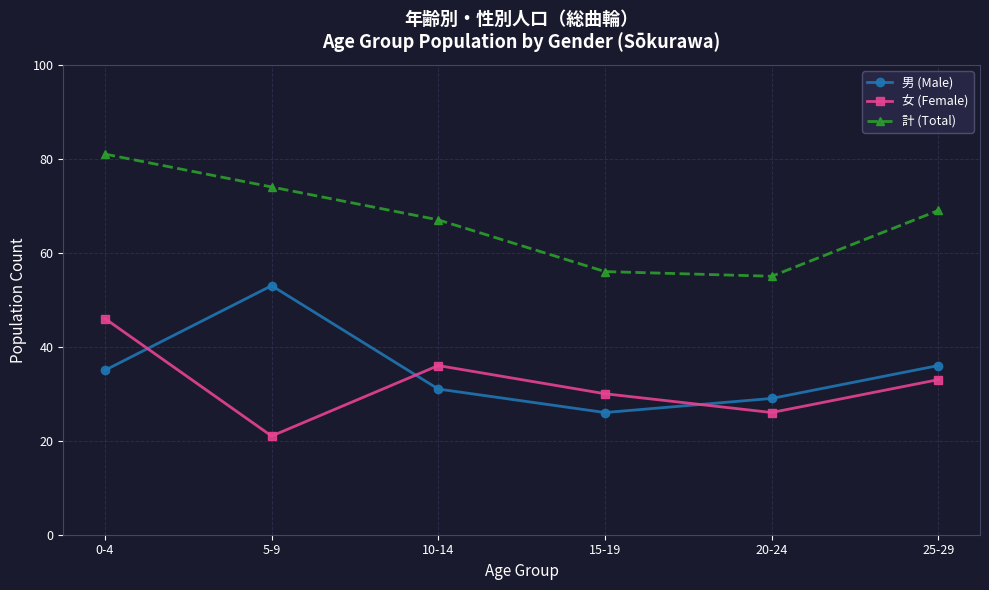

Is the value of 男 (Male) at 20-24 greater than the value of 女 (Female) at 10-14?

No